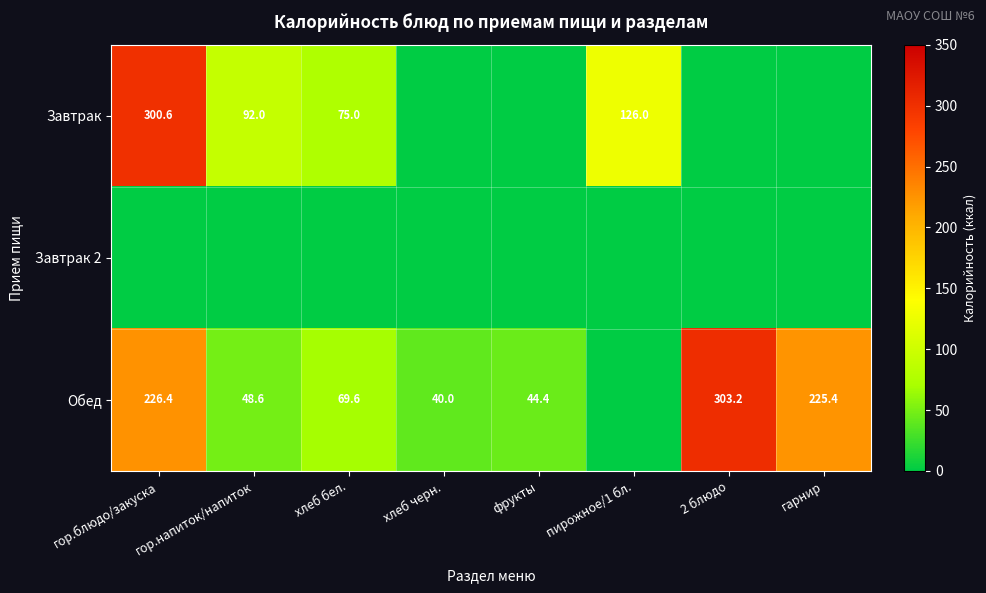

Is it true that Обед equals 40.0 at хлеб черн.?

True